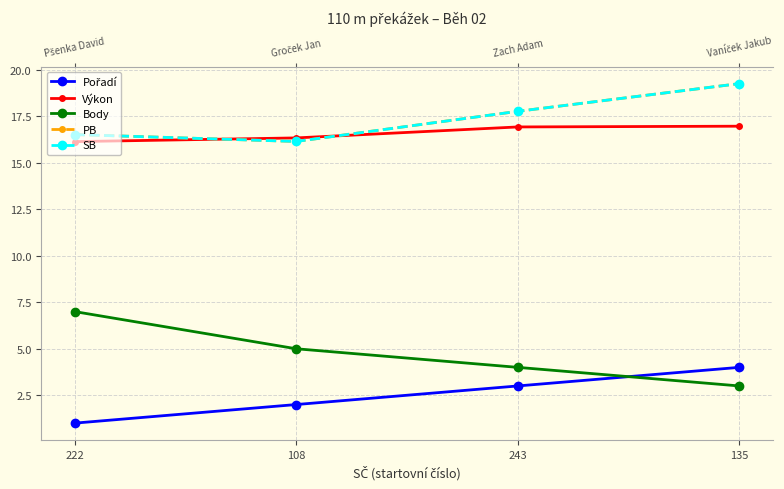

List the labels in order of PB value, largest first.

135, 243, 222, 108